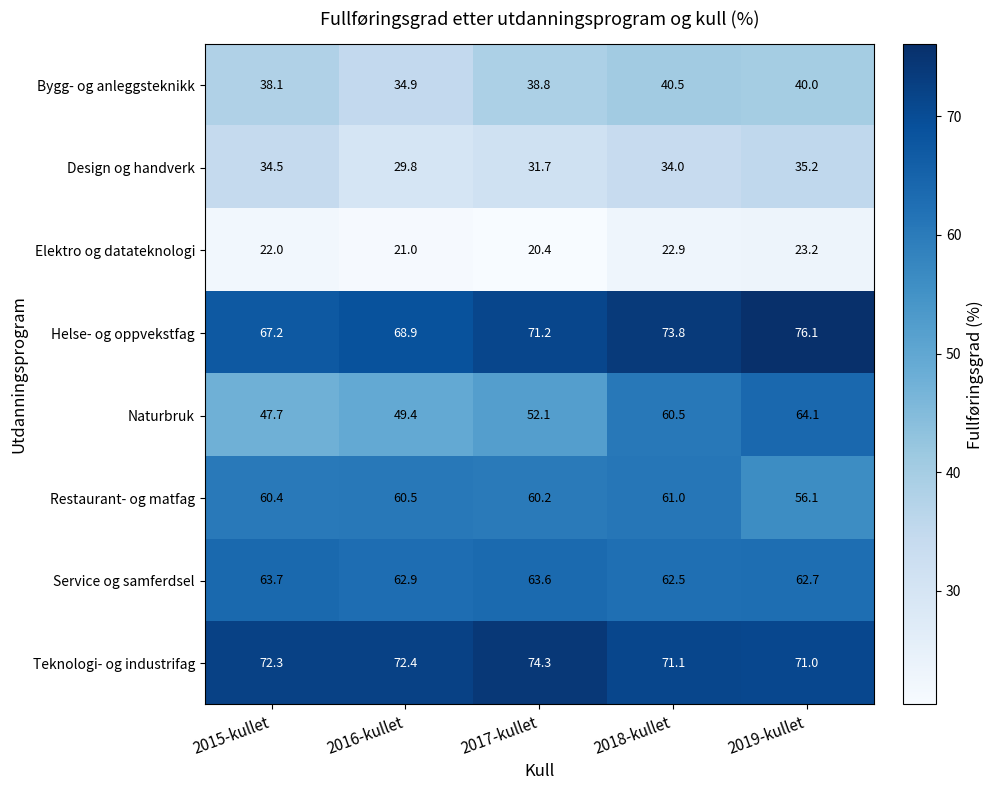

Which series changed the most between 2017-kullet and 2018-kullet?

Naturbruk